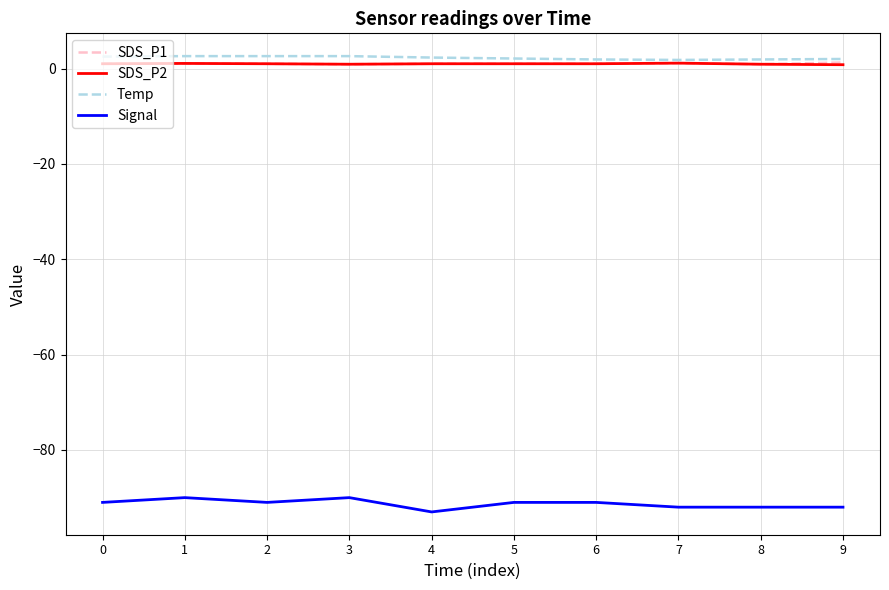

What is the maximum value for Signal?

-90.0